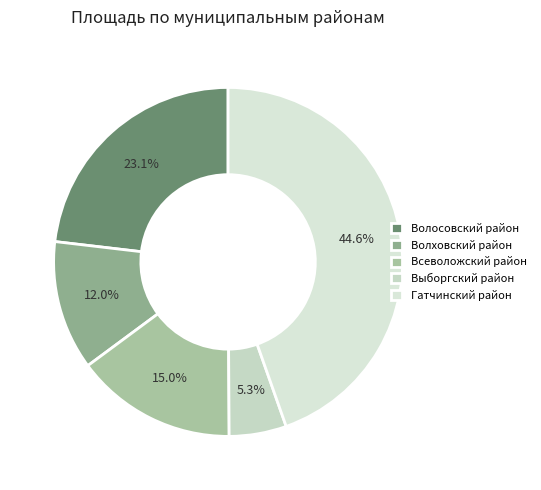

How many segments does this pie chart have?

5